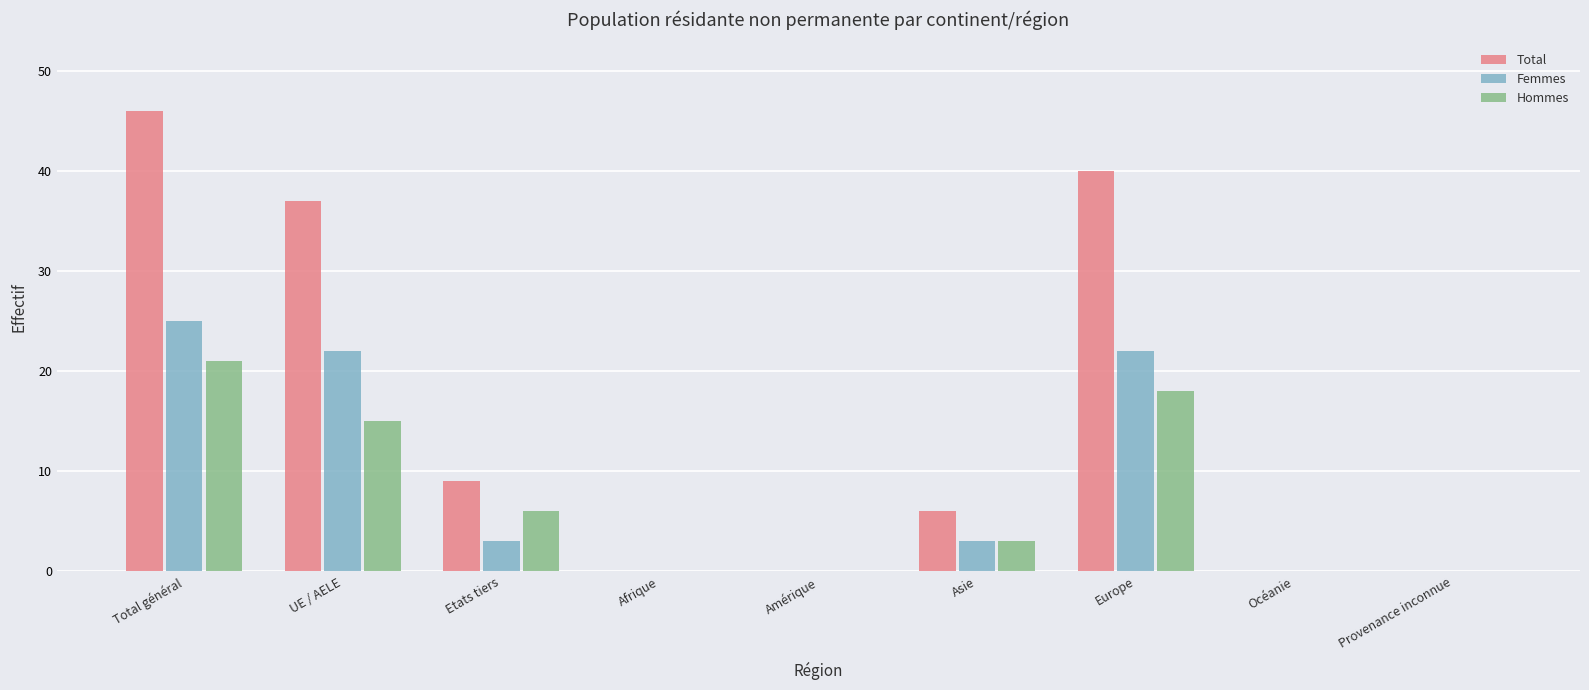

What is the sum of all Femmes values?

75